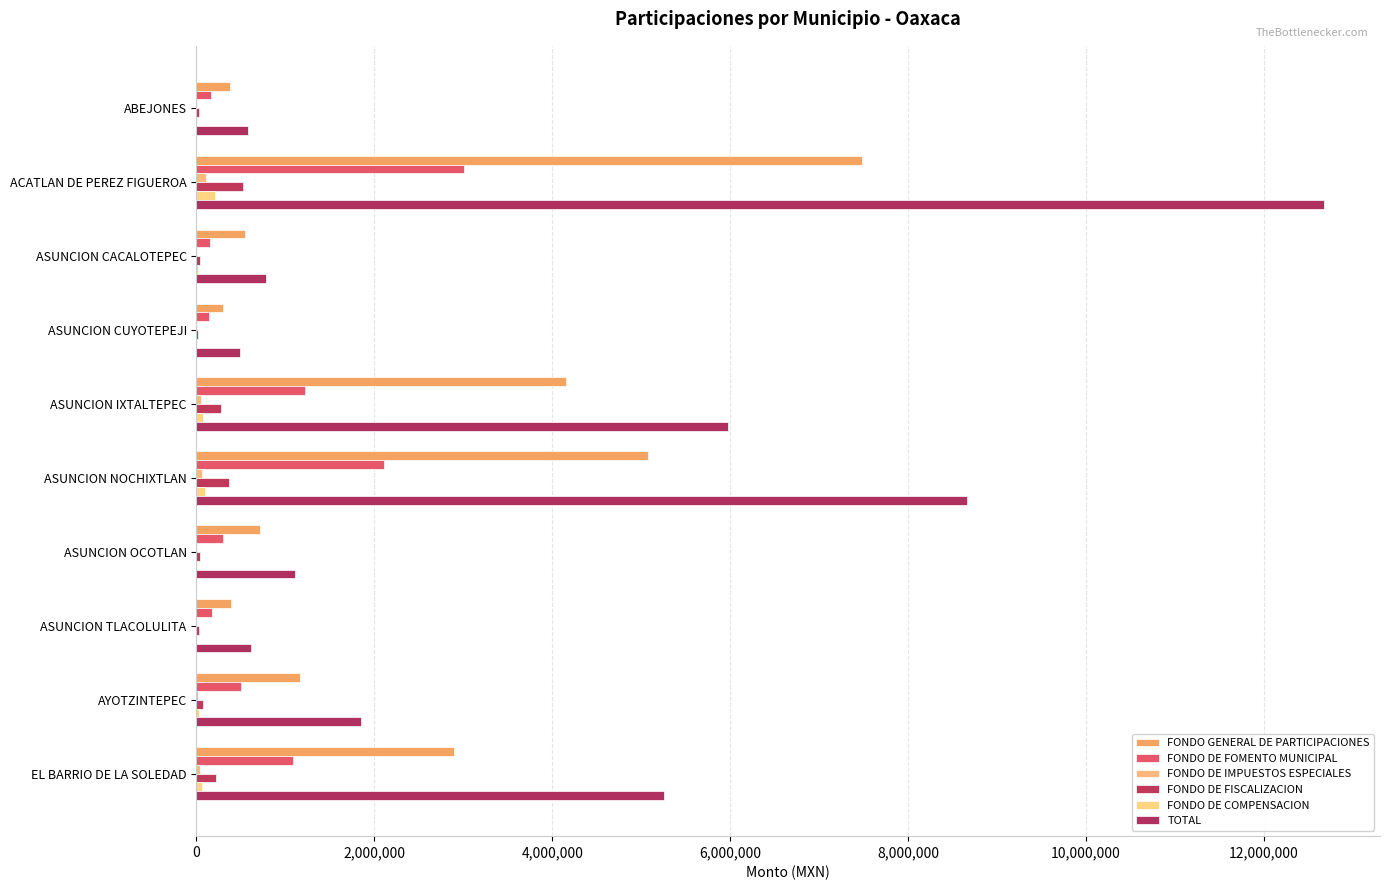

What is the difference between the second highest and minimum values in the FONDO DE IMPUESTOS ESPECIALES series?

58887.8